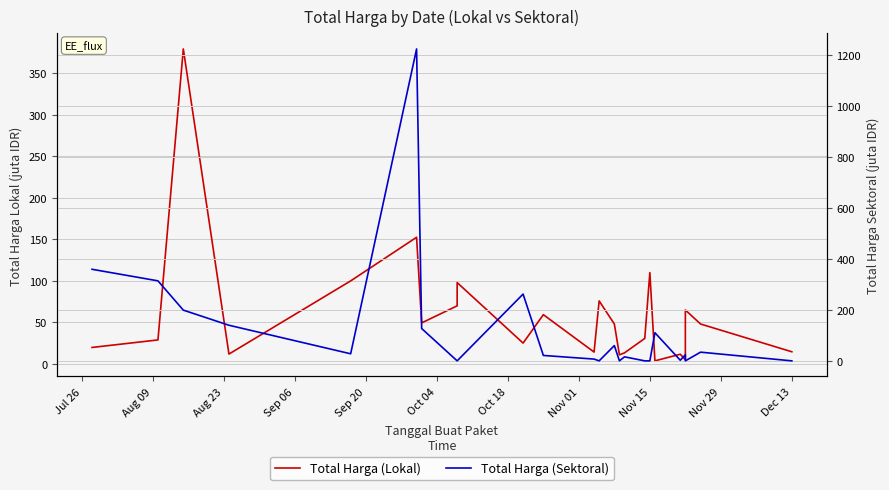

How many times do Total Harga (Lokal) and Total Harga (Sektoral) cross each other?

15